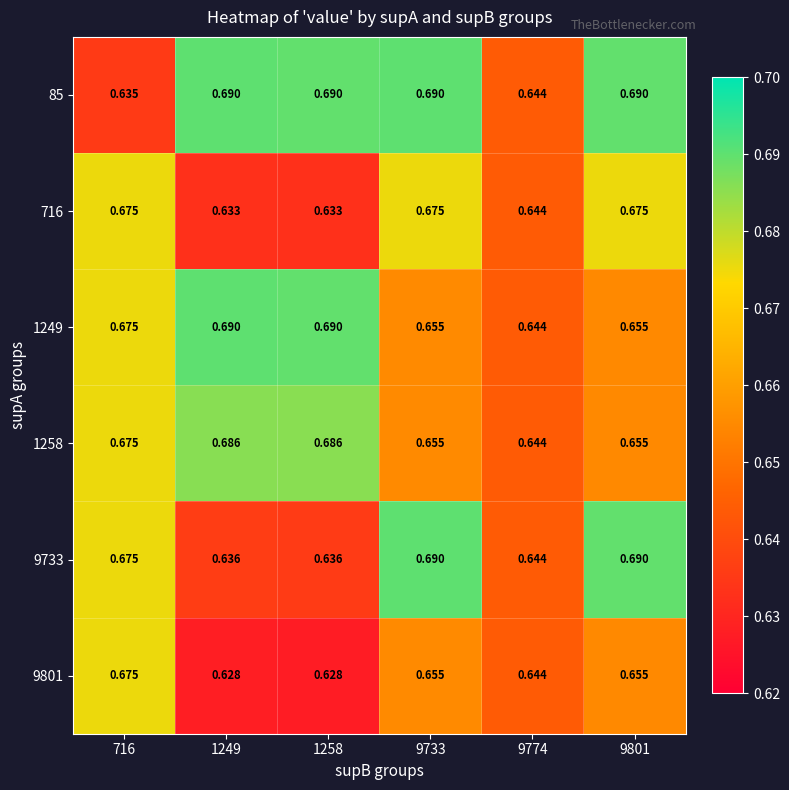

Is the value of 85 at 1258 greater than the value of 9801 at 9733?

Yes